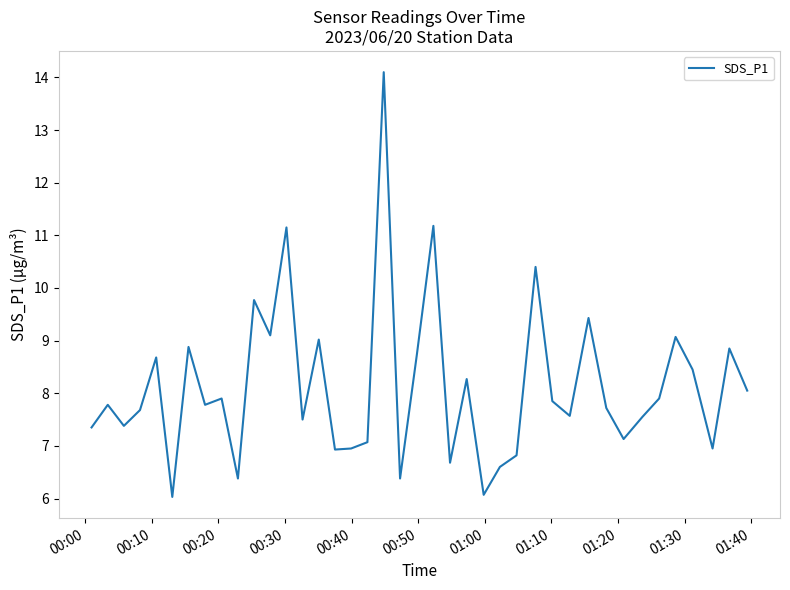

What is the difference between the maximum and minimum values?

8.1